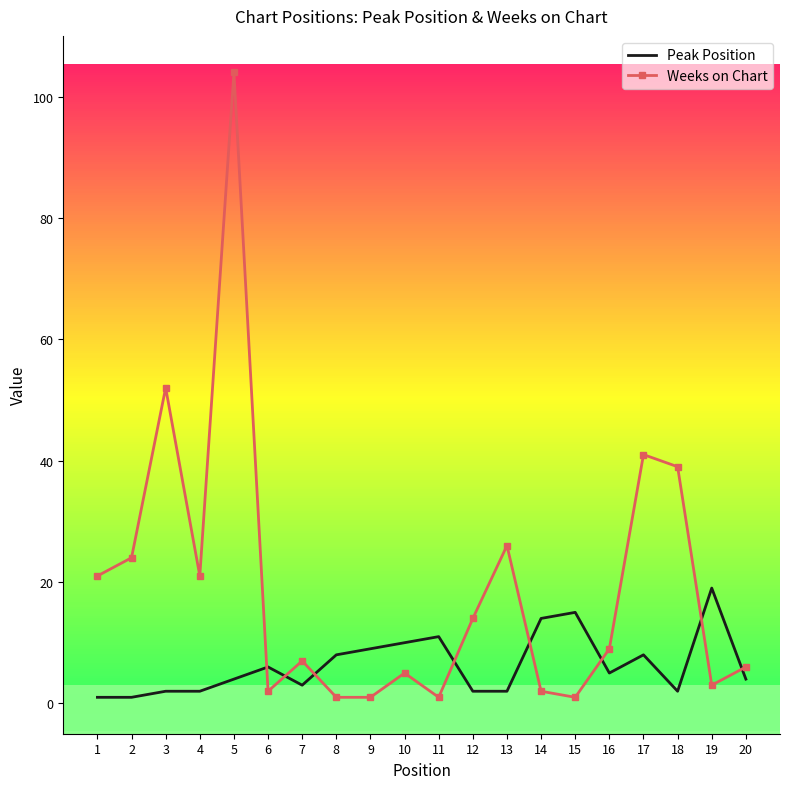

What is the difference between the maximum and second lowest values in the Weeks on Chart series?

103